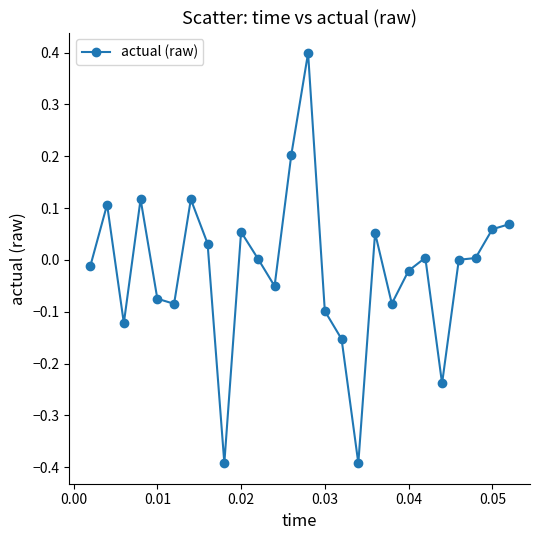

What is the difference between the maximum and minimum values?

0.8